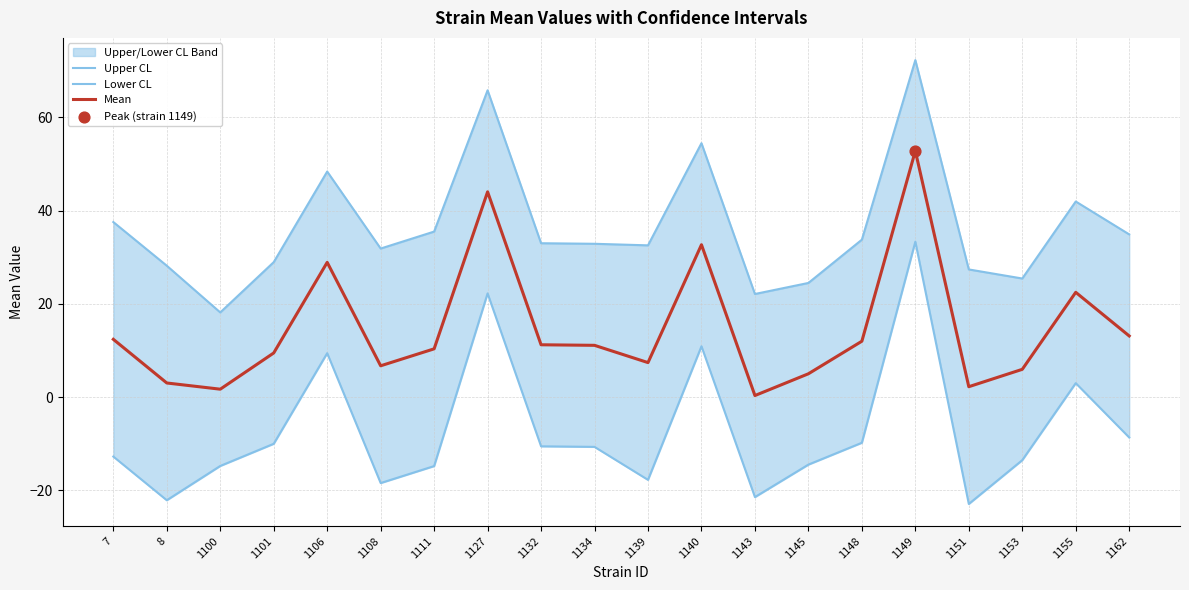

Which series has the largest Y range (max minus min)?

Lower CL